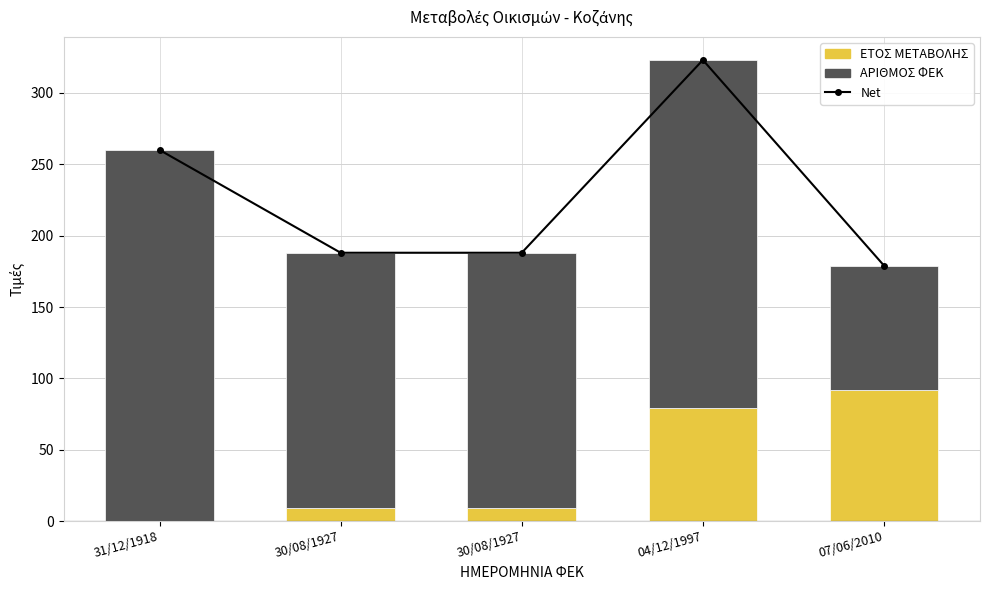

What is the difference between the highest and lowest values at 30/08/1927?

179